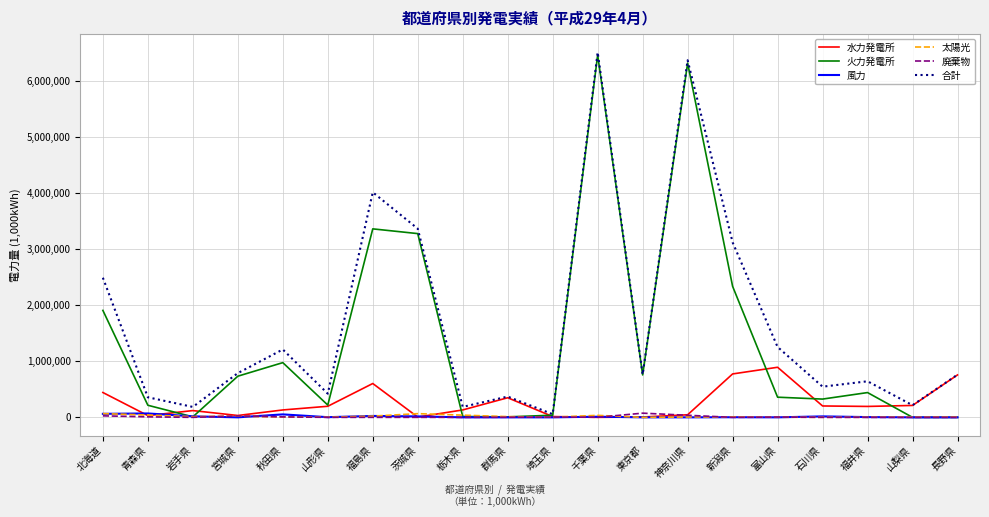

What is the difference between the maximum and minimum values in the 風力 series?

69326